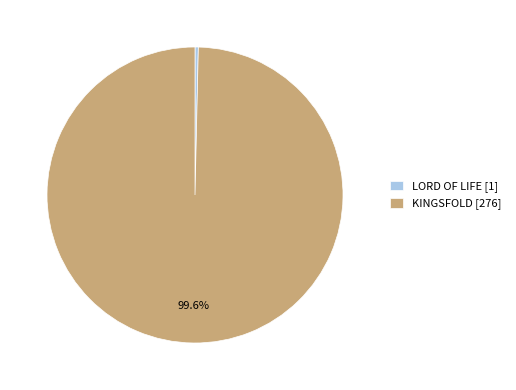

What is the smallest slice in the pie chart?

LORD OF LIFE